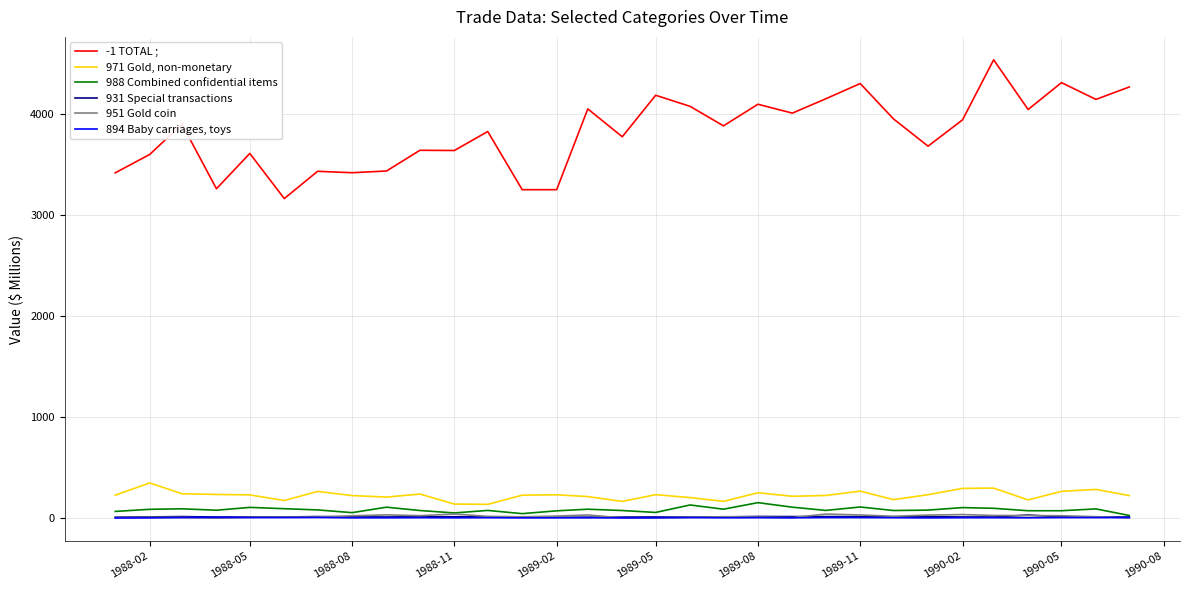

In 971 Gold, non-monetary, how many points are higher than both neighbors (excluding endpoints)?

9